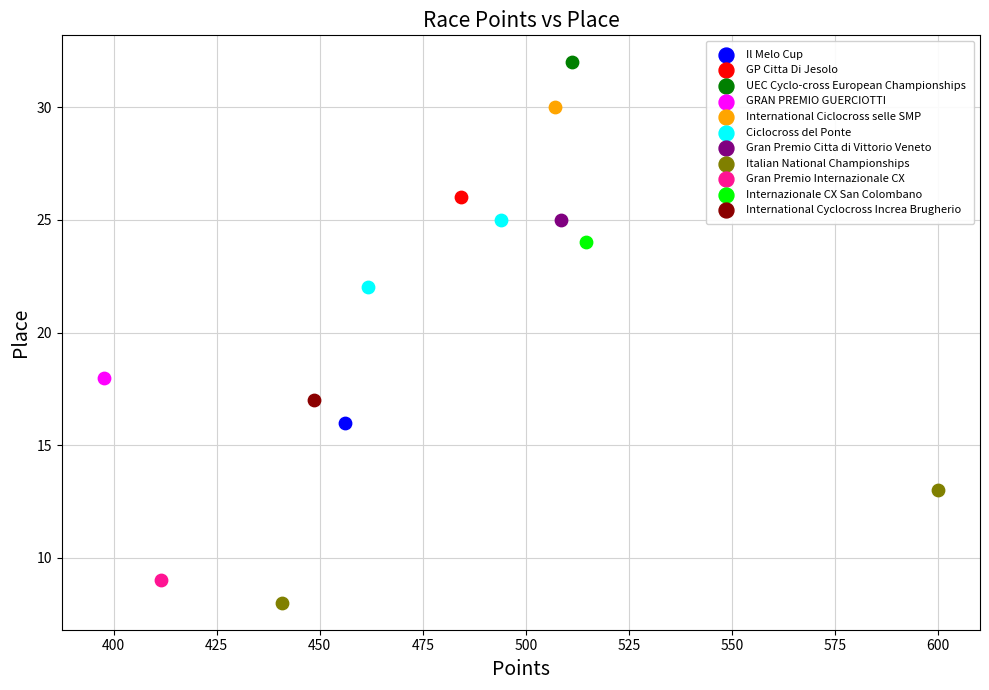

Which series reaches the maximum Y coordinate?

UEC Cyclo-cross European Championships